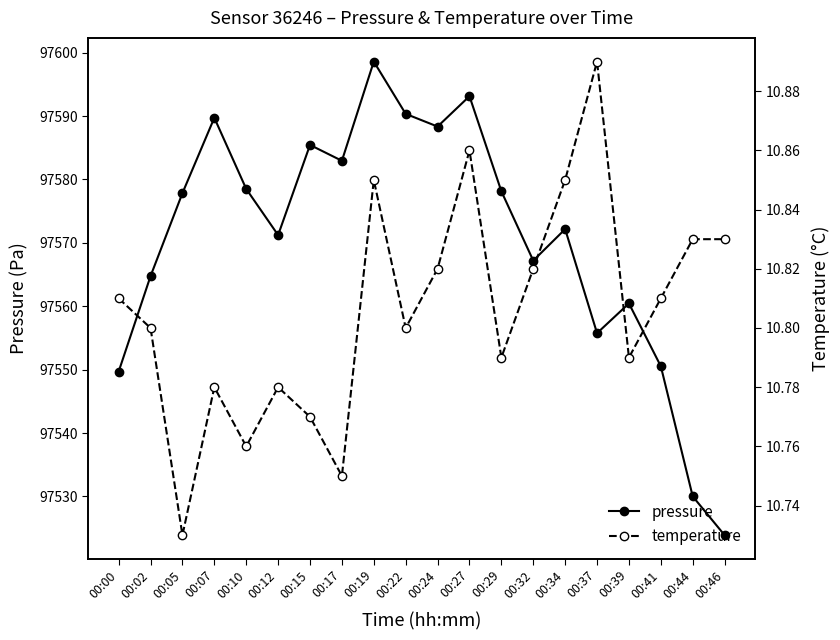

Rank the series at 00:37 from lowest to highest value.

temperature, pressure